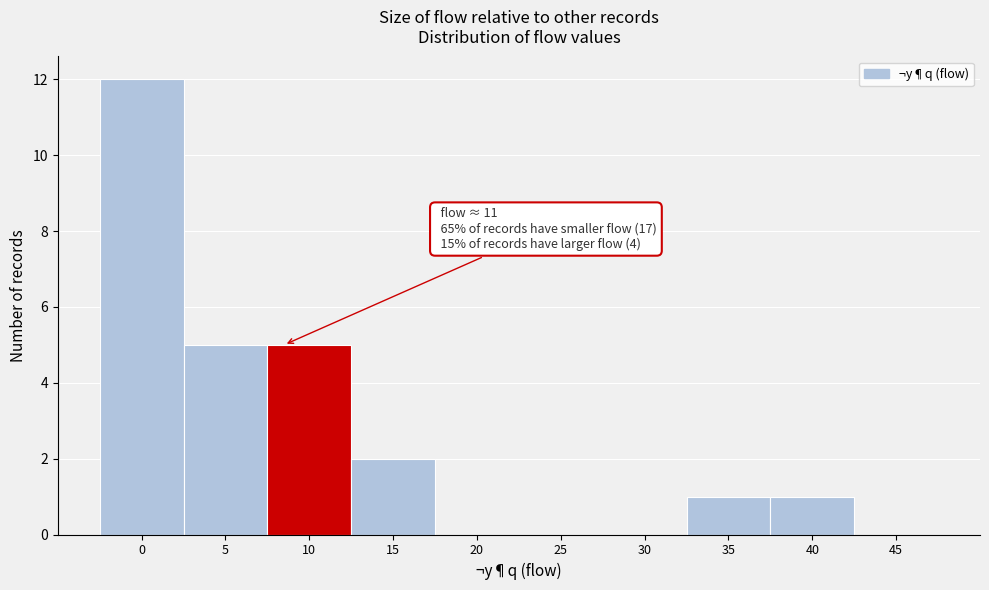

Reading left to right, list all the values displayed in this chart.

0=12	5=5	10=5	15=2	20=0	25=0	30=0	35=1	40=1	45=0